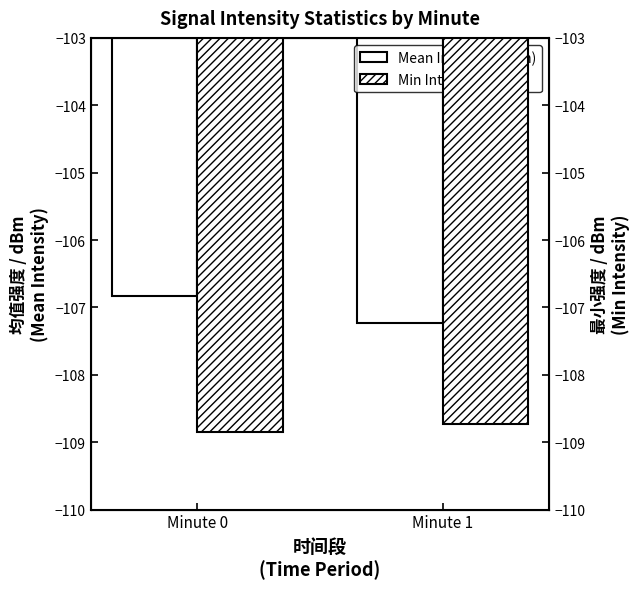

How many categories are shown in the chart?

2